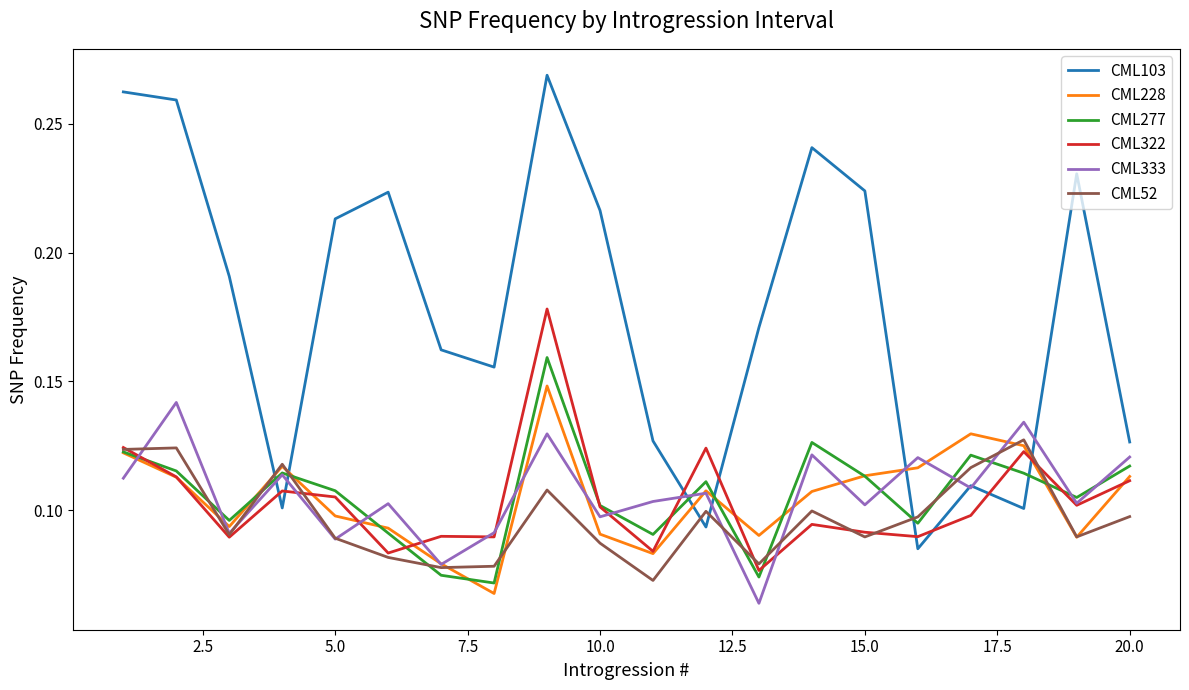

How many times do CML228 and CML103 cross each other?

6